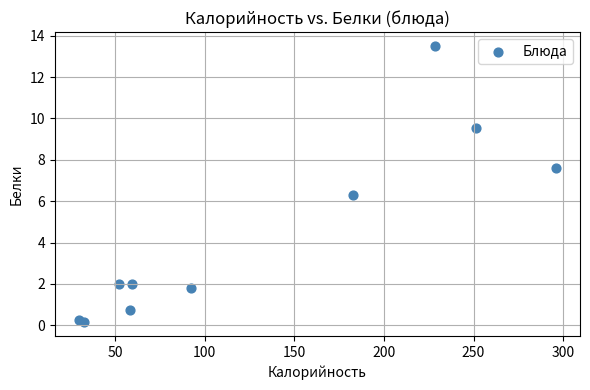

What Y value in the scatter plot is closest to 6?

6.3